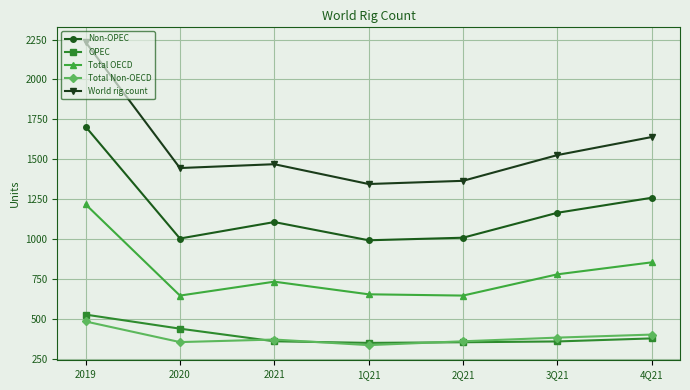

What is the difference between the maximum and second lowest values in the Total OECD series?

571